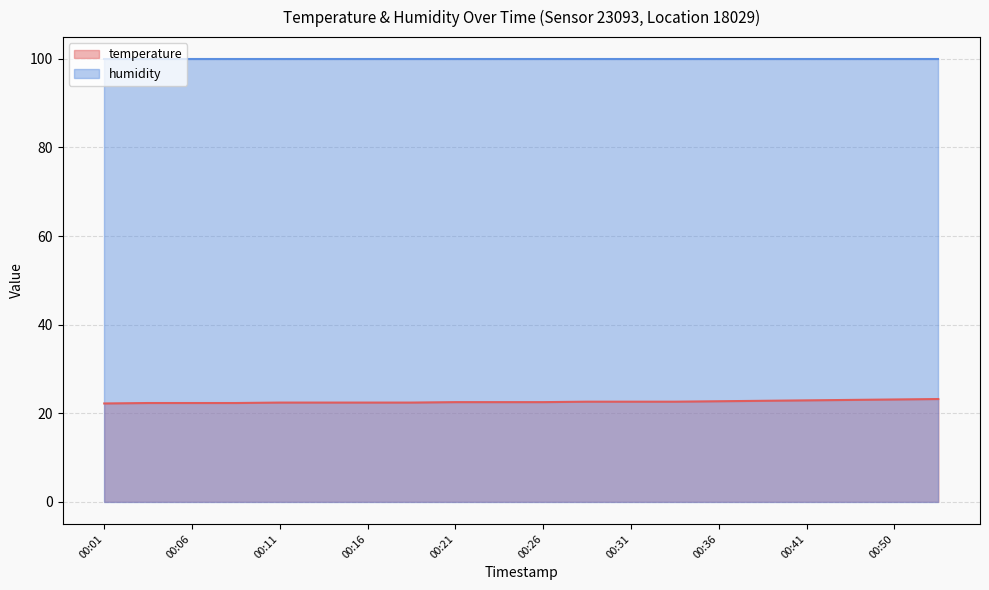

At which category does the chart reach its peak across all series?

00:52